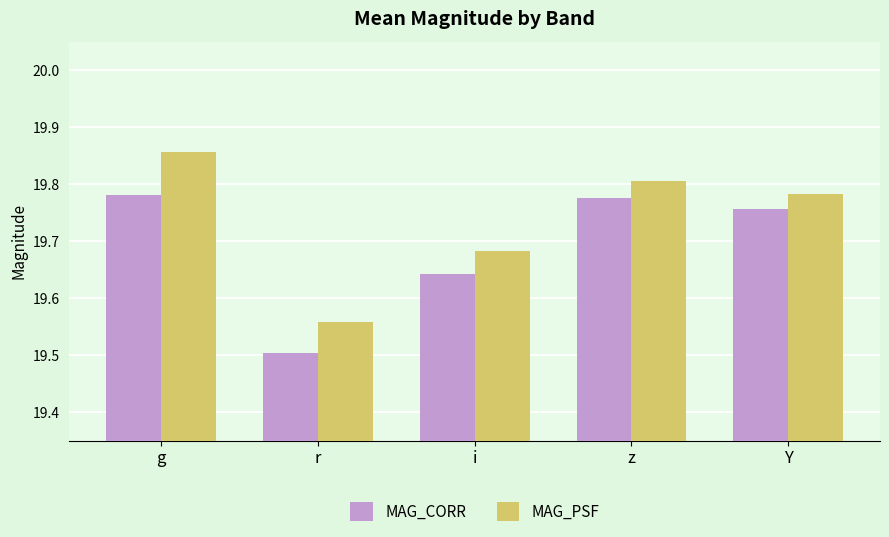

Which series changed the most between z and Y?

MAG_PSF